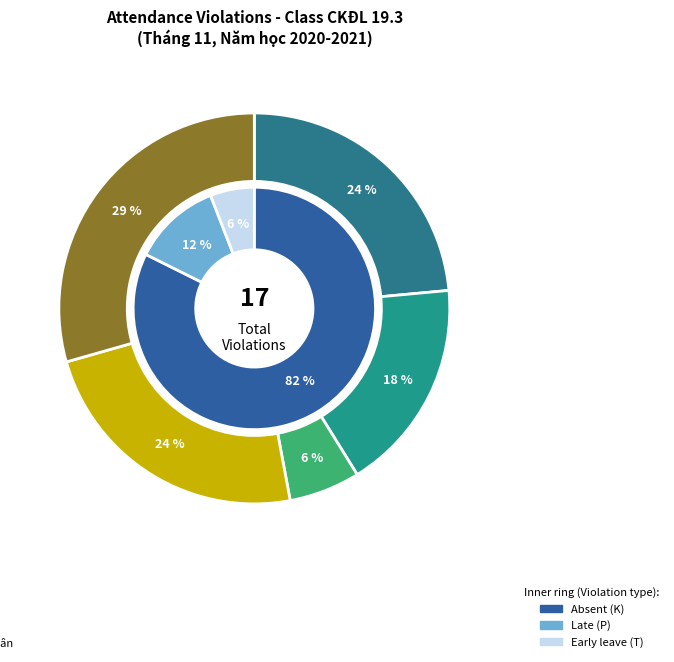

How much of the chart is everything except Nguyễn Trần Hoàng Quân?

92.9%